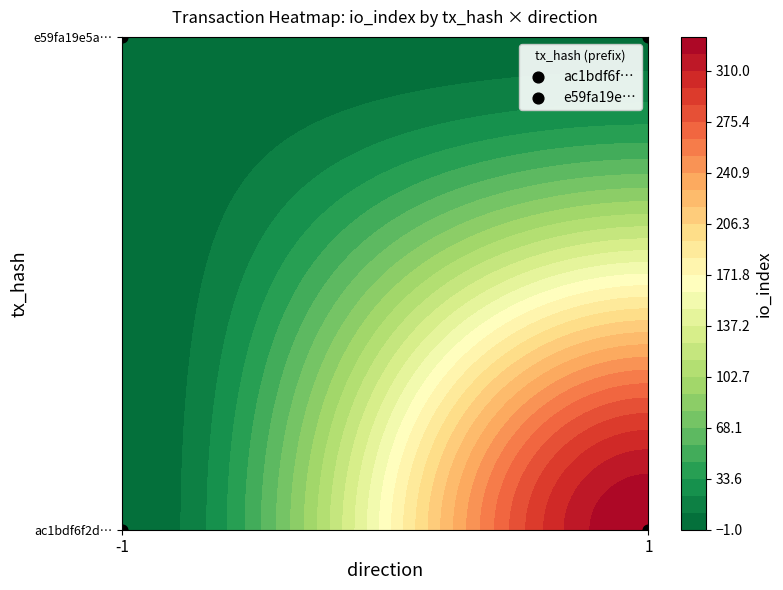

At 1, list the series in order from largest to smallest.

ac1bdf6f2d55cef3a439651349872f5b5aeaa6b, e59fa19e5a3d1fa9b2085004d51a1058a5f1d92